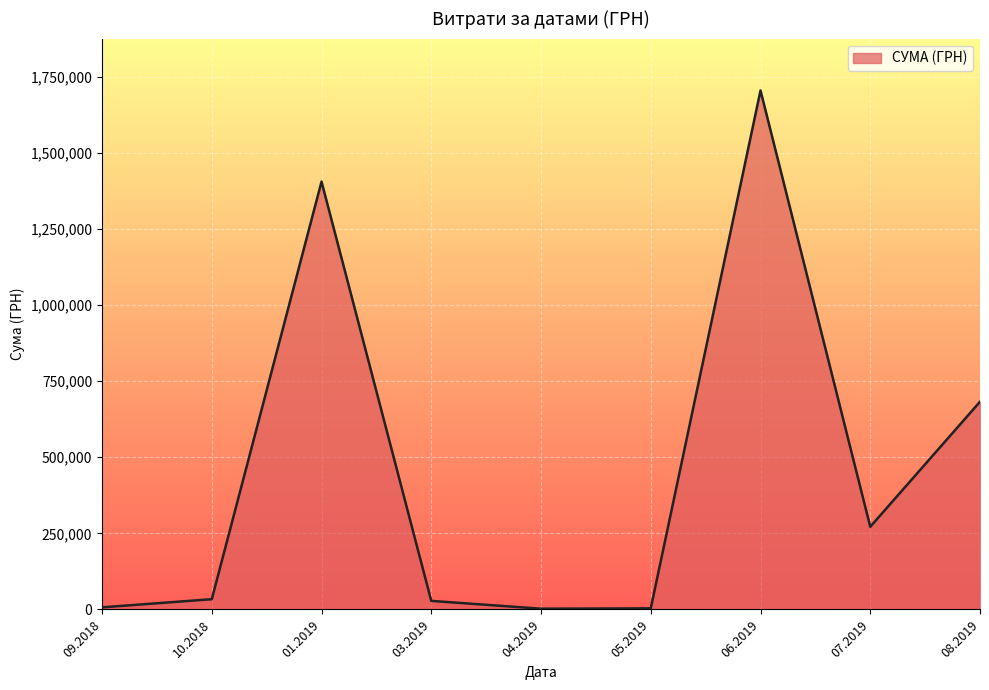

The value at 08.2019 is 682189.4. True or false?

True